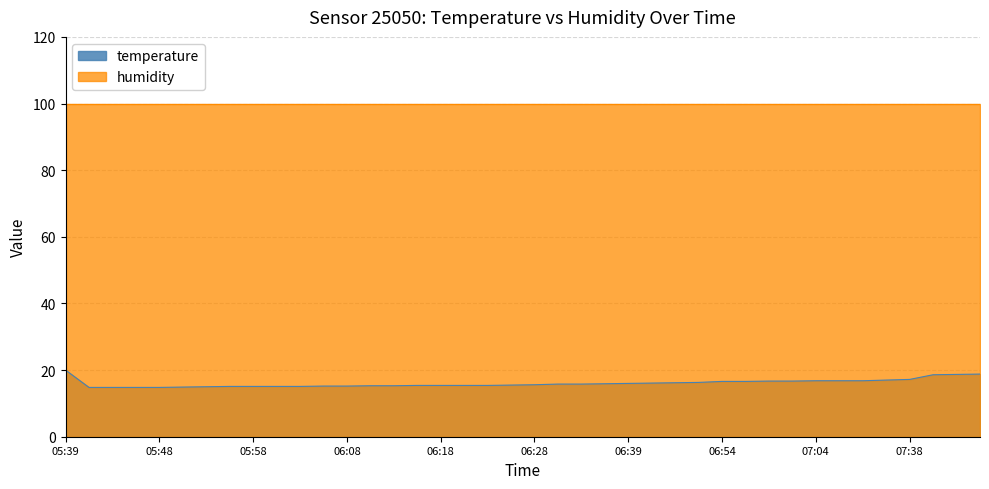

Reading left to right, extract all data points from this chart.

05:39=20.0	05:41=14.8	05:44=14.8	05:46=14.8	05:48=14.8	05:51=14.9	05:54=15.0	05:56=15.1	05:58=15.1	06:01=15.1	06:03=15.1	06:06=15.2	06:08=15.2	06:11=15.3	06:13=15.3	06:16=15.4	06:18=15.4	06:21=15.4	06:23=15.4	06:26=15.5	06:28=15.6	06:31=15.8	06:33=15.8	06:36=15.9	06:39=16.0	06:41=16.1	06:44=16.2	06:51=16.3	06:54=16.6	06:56=16.6	06:59=16.7	07:01=16.7	07:04=16.8	07:06=16.8	07:09=16.8	07:11=17.0	07:38=17.2	07:41=18.6	07:48=18.7	07:54=18.8